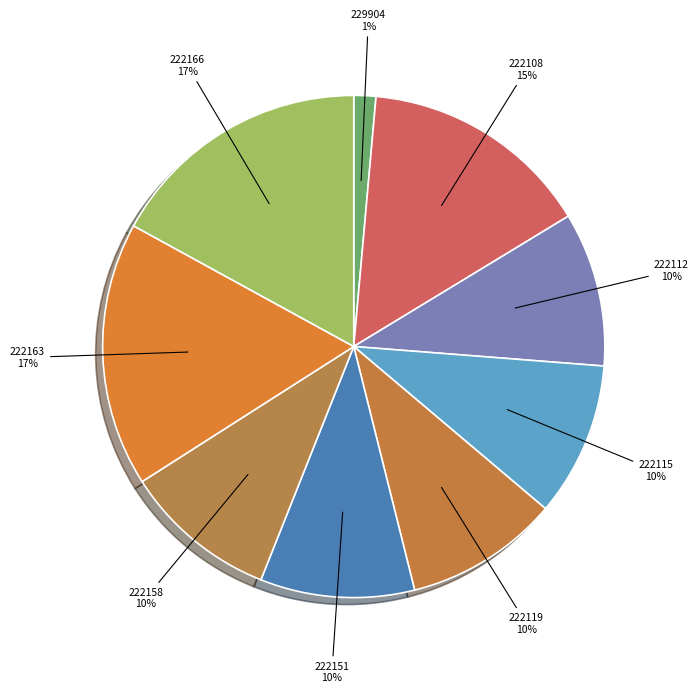

True or false: 222158 accounts for 10% of the total.

True